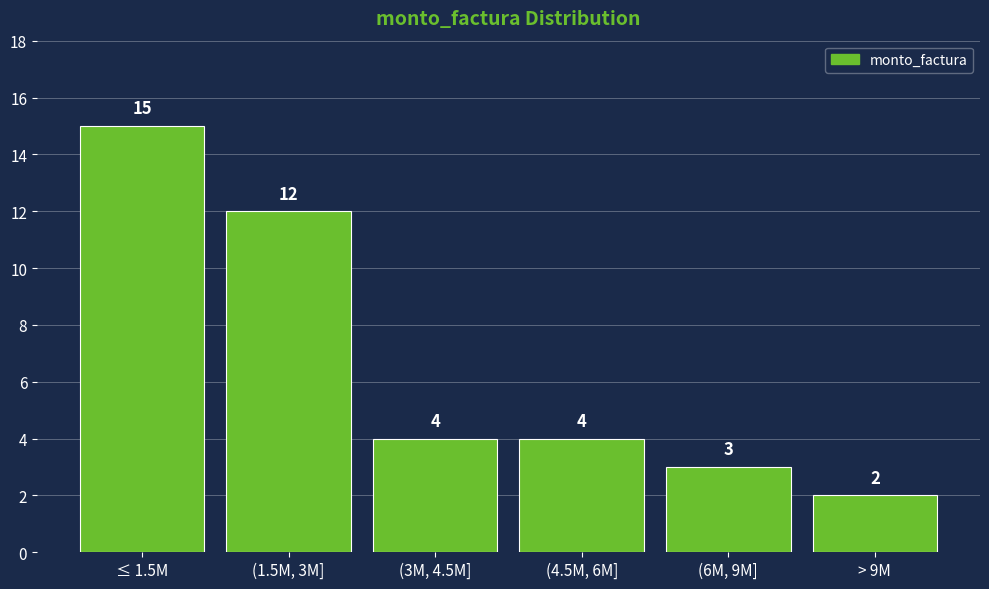

Reading right to left, extract all data points from this chart.

2	3	4	4	12	15